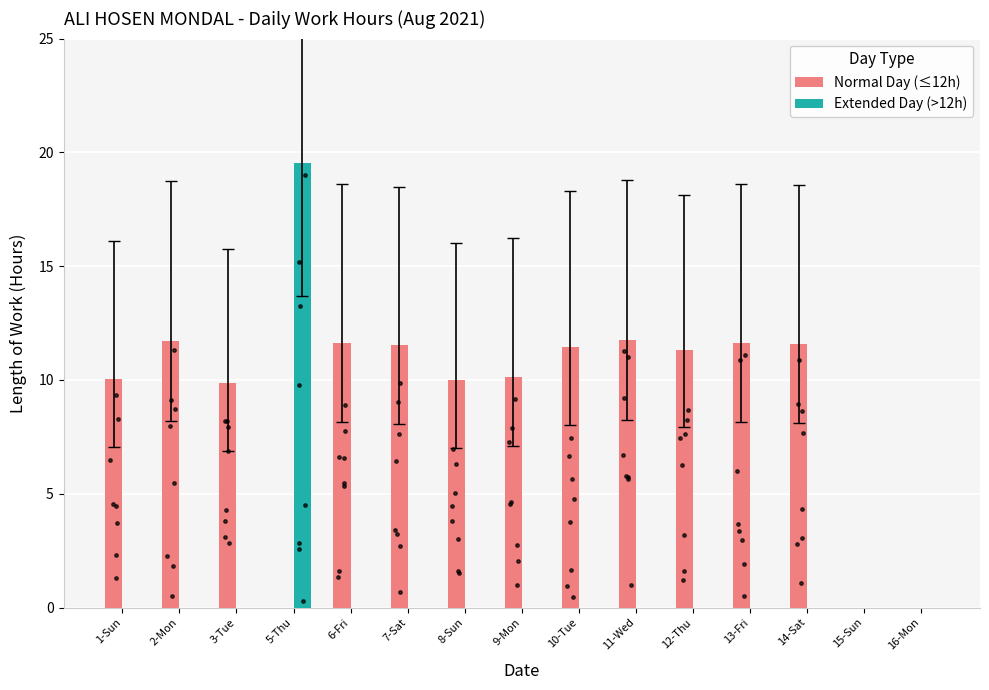

Is the value of Normal Day (≤12h) at 3-Tue greater than the value of Extended Day (>12h) at 12-Thu?

Yes